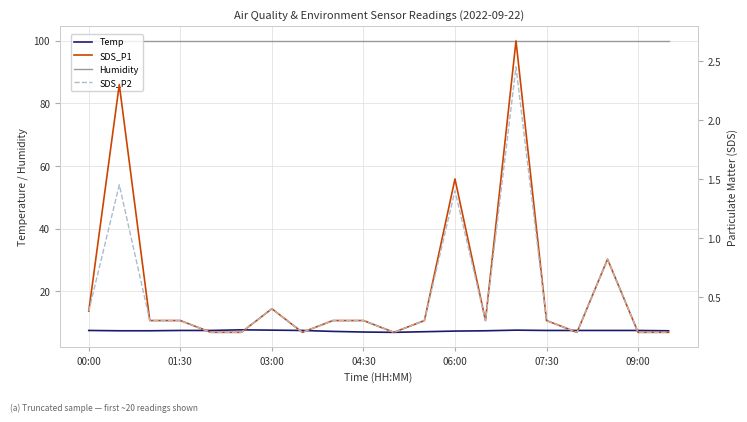

What is the lowest value of the Temp series?

6.9